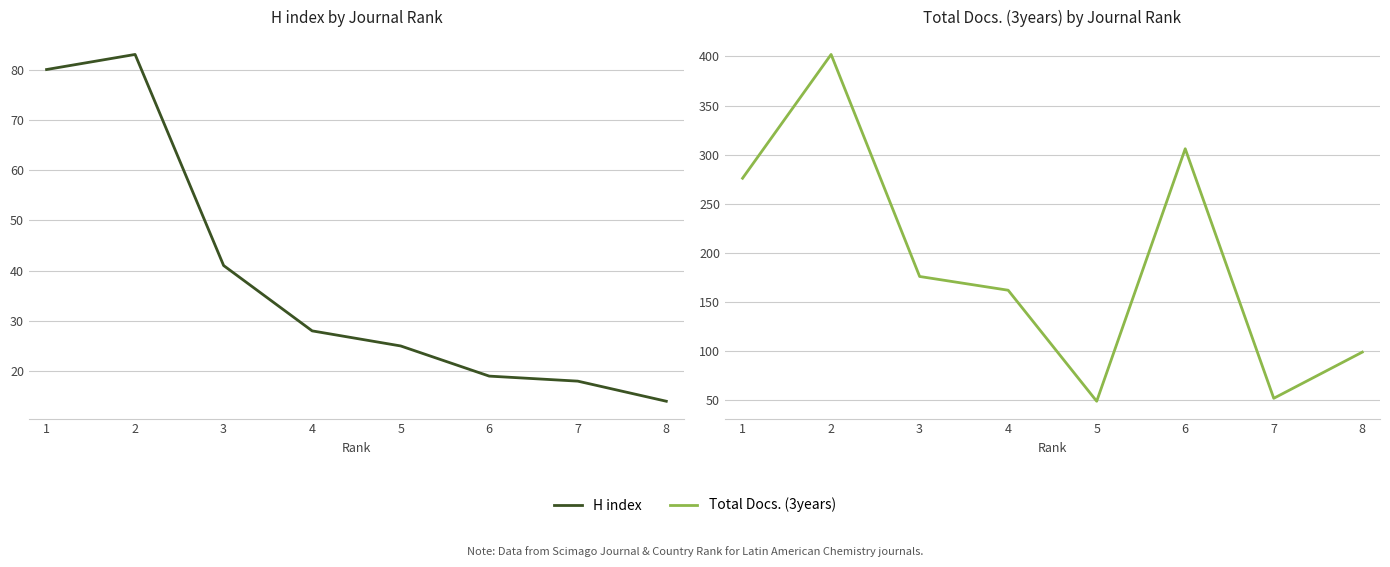

True or false: H index and Total Docs. (3years) intersect in this chart.

False